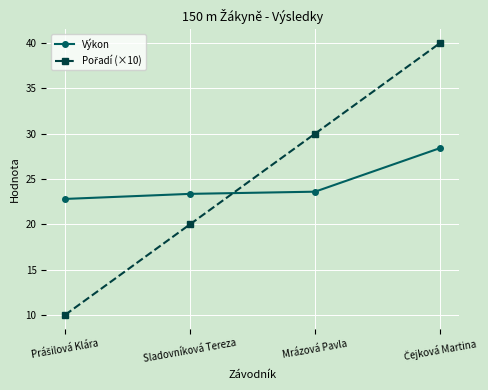

What is the difference between the highest and lowest values at Sladovníková Tereza?

3.4